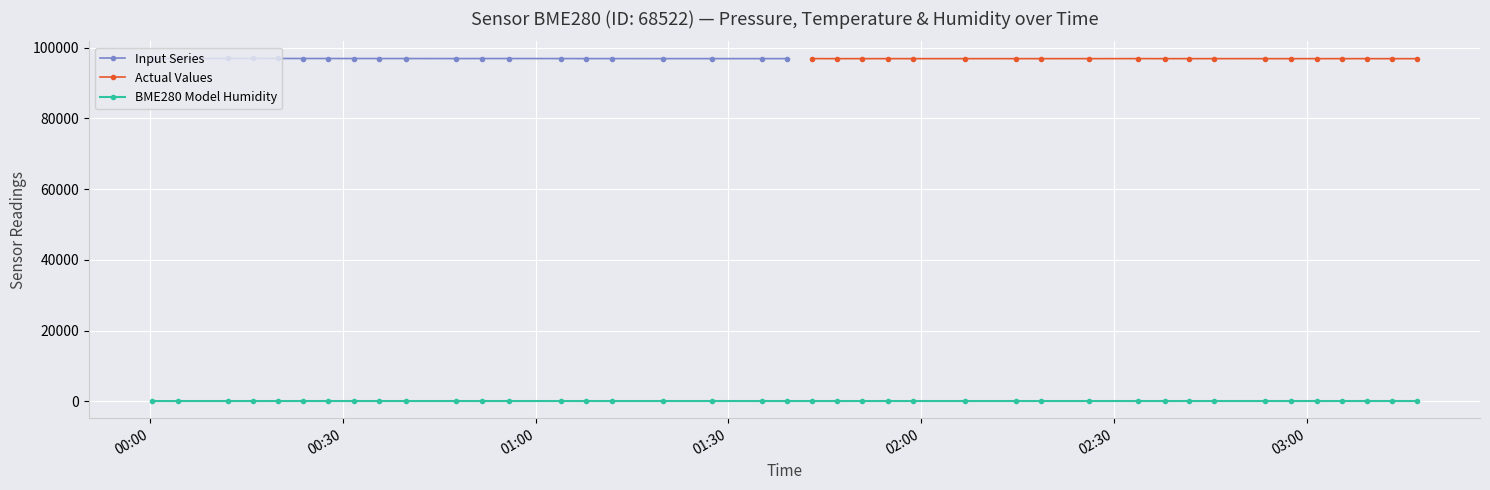

True or false: Input Series has more than 0 points higher than both neighbors.

True